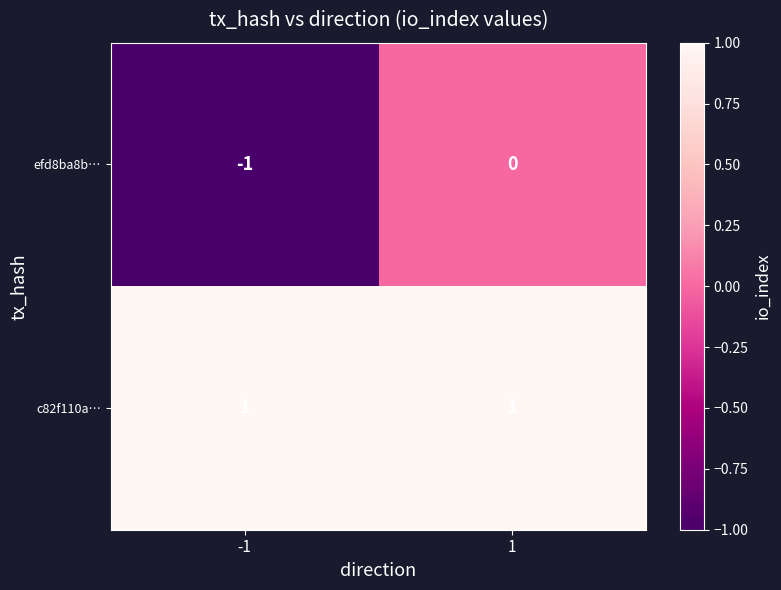

Is the value of efd8ba8b… at -1 greater than the value of c82f110a… at 1?

No